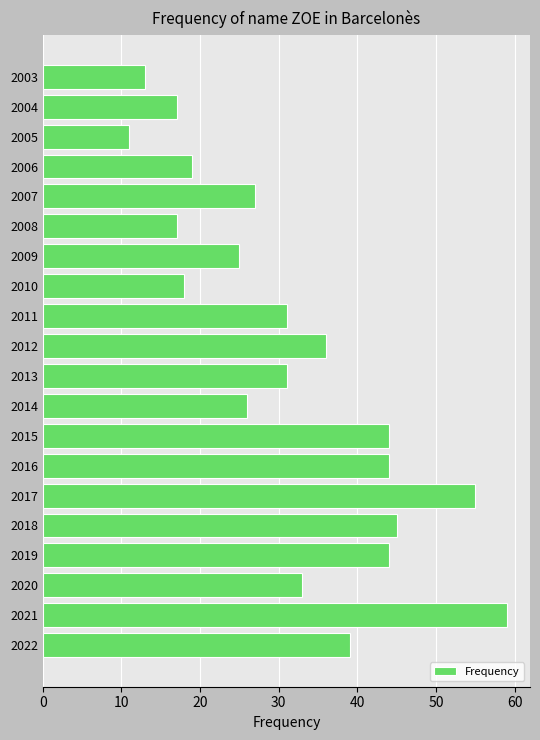

What is the sum of all values?

634